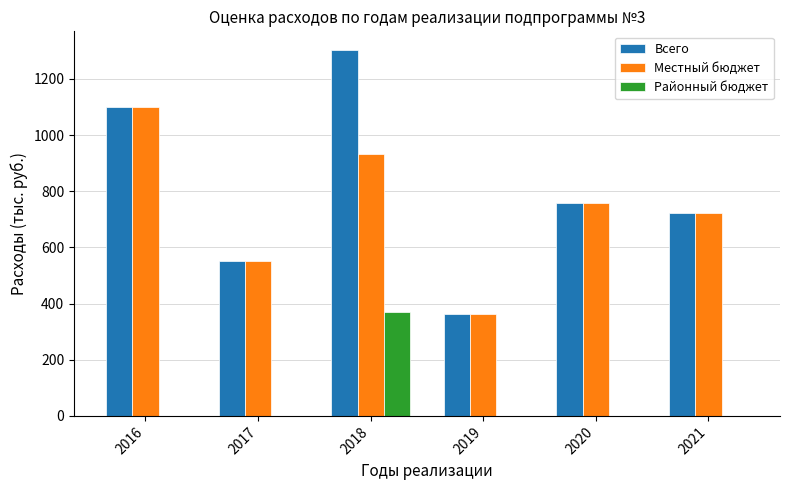

What is the spread (max minus min) of values at 2016?

1100.3